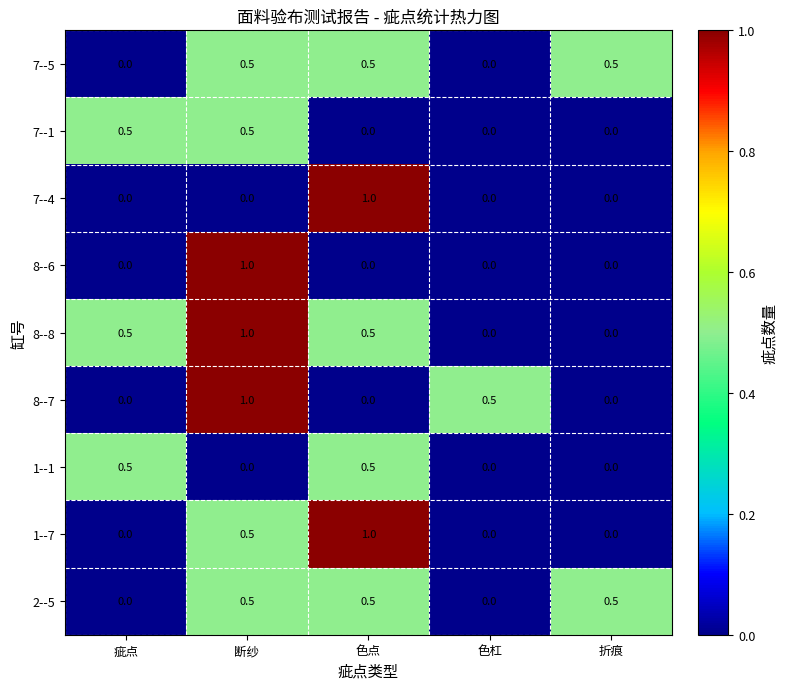

What is the difference between the 8--7 values at 断纱 and 疵点?

1.0